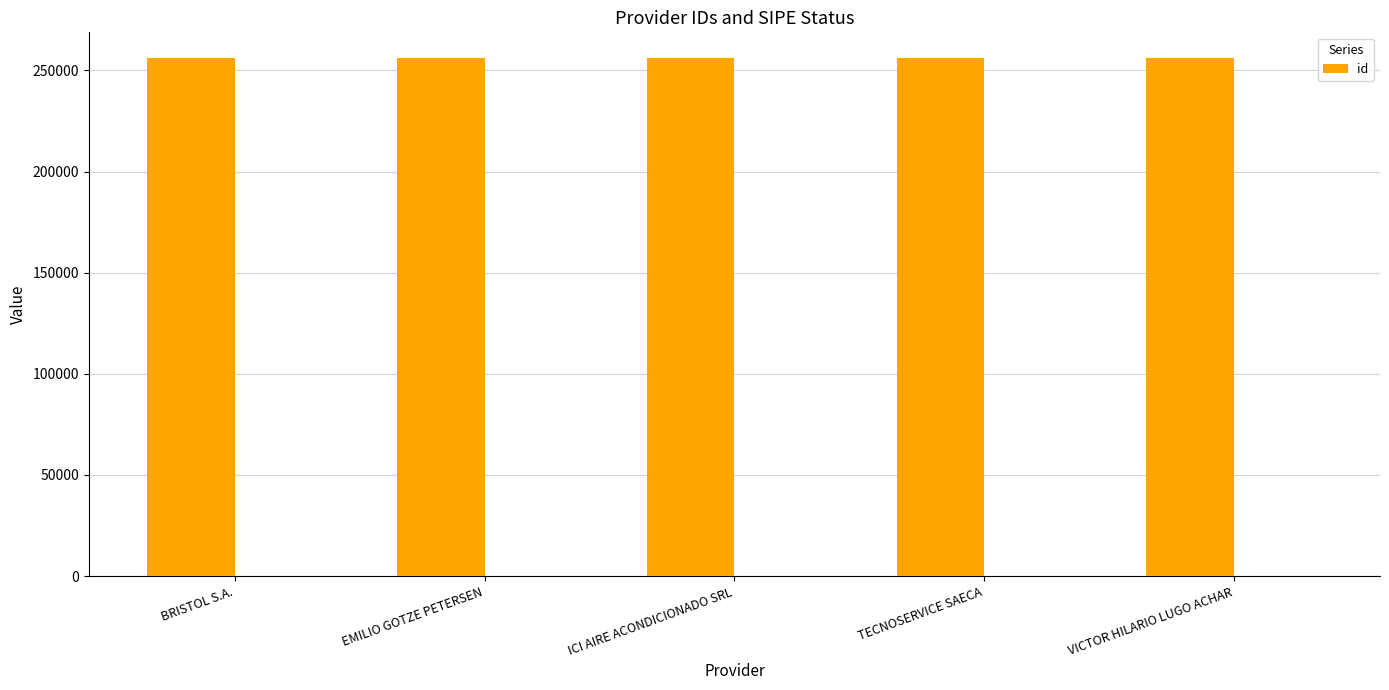

List the labels in order of value, largest first.

ICI AIRE ACONDICIONADO SRL, EMILIO GOTZE PETERSEN, BRISTOL S.A., TECNOSERVICE SAECA, VICTOR HILARIO LUGO ACHAR